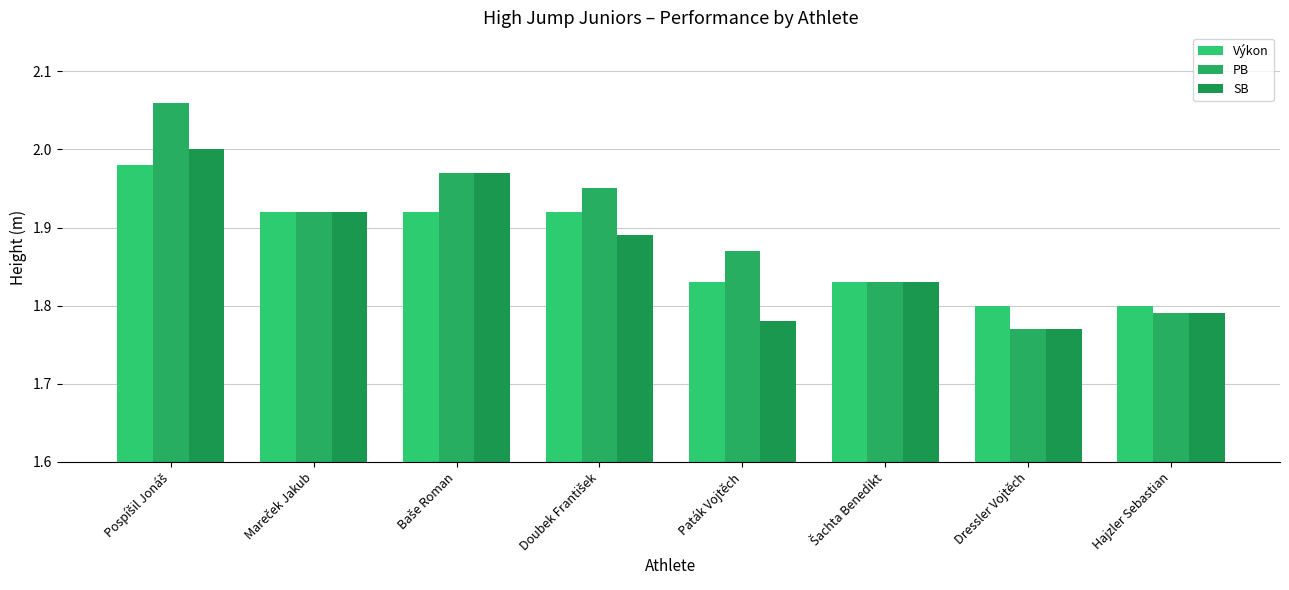

How many data points does each series have?

8